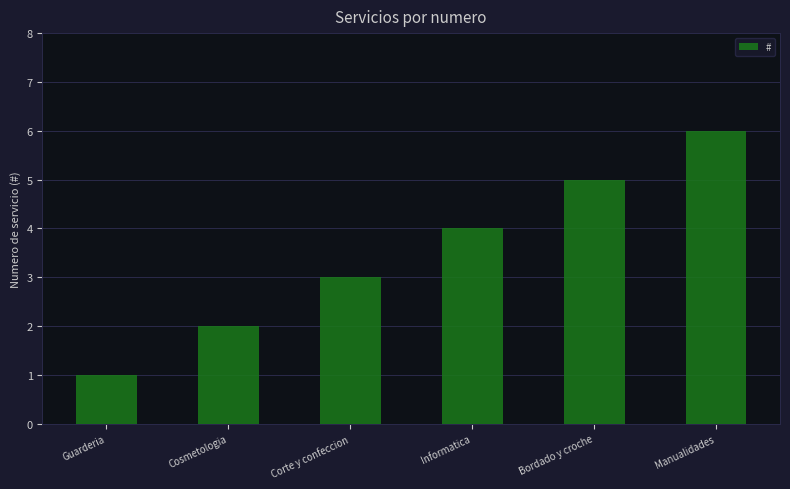

What is the ratio of the value at Informatica to the value at Bordado y croche?

0.8